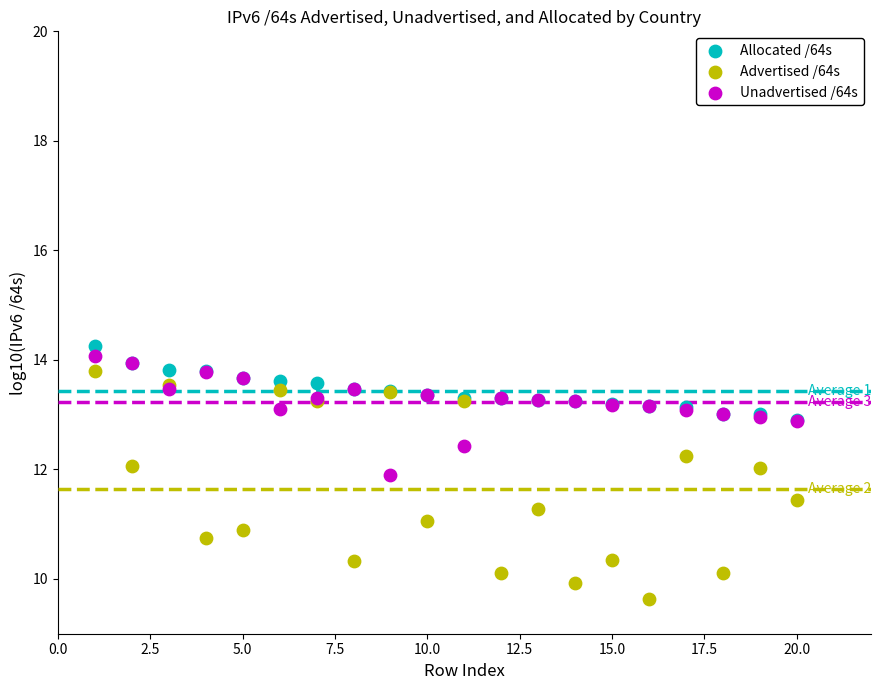

Which series contains the lowest Y value?

Advertised /64s